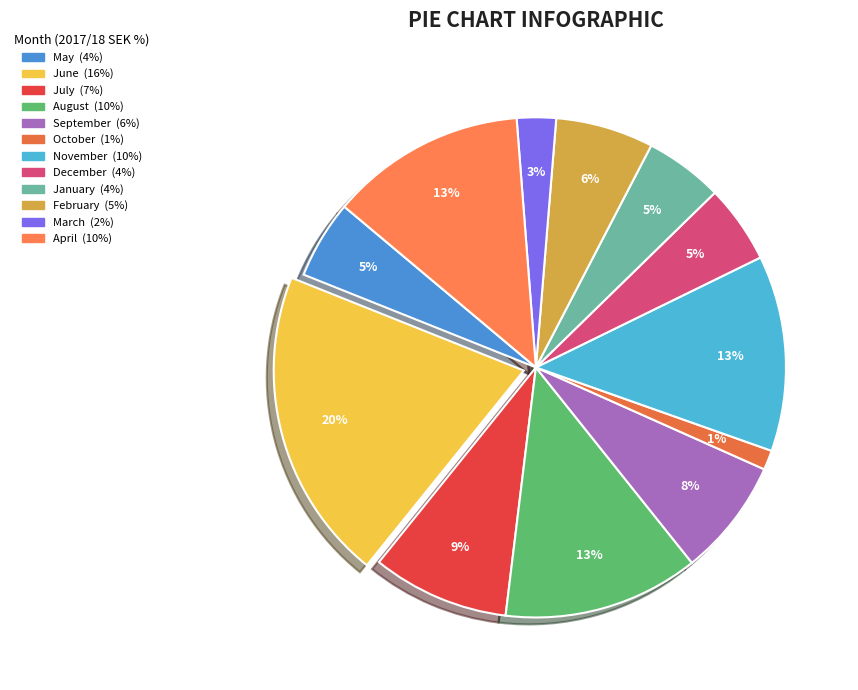

Rank the categories by value from highest to lowest.

June, August, November, April, July, September, February, May, December, January, March, October